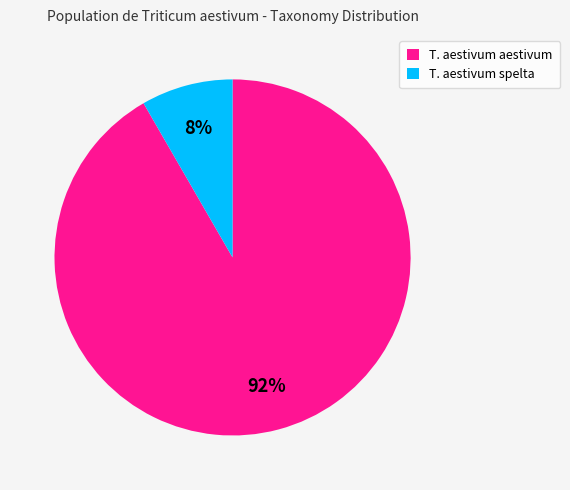

Is the sum of T. aestivum aestivum and T. aestivum spelta greater than half?

Yes